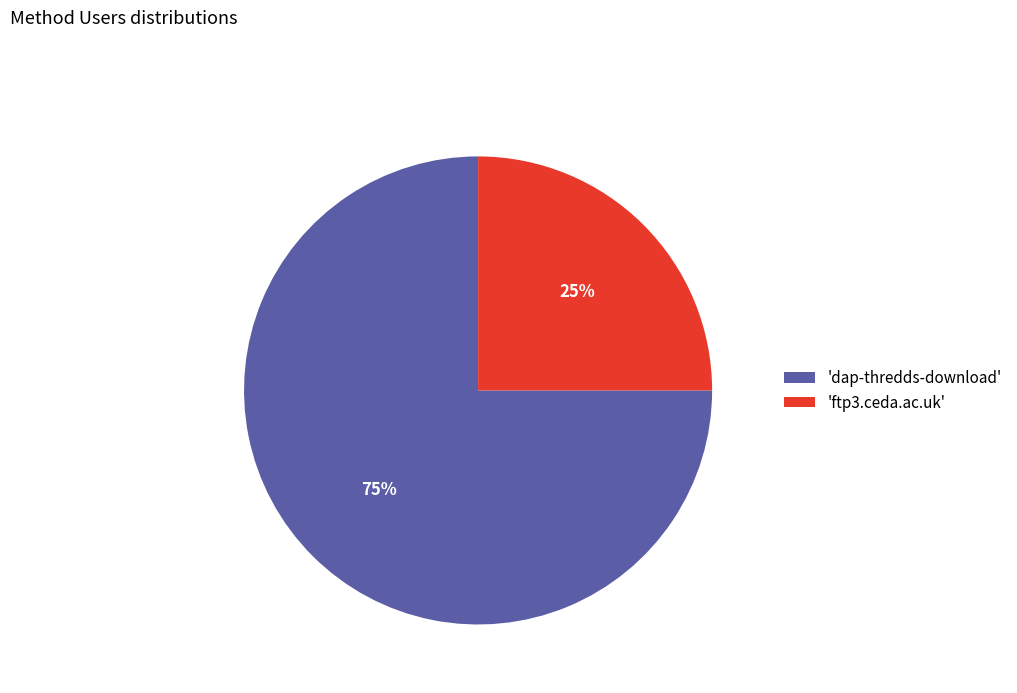

Is it true that 'dap-thredds-download' is 88% of the pie?

False